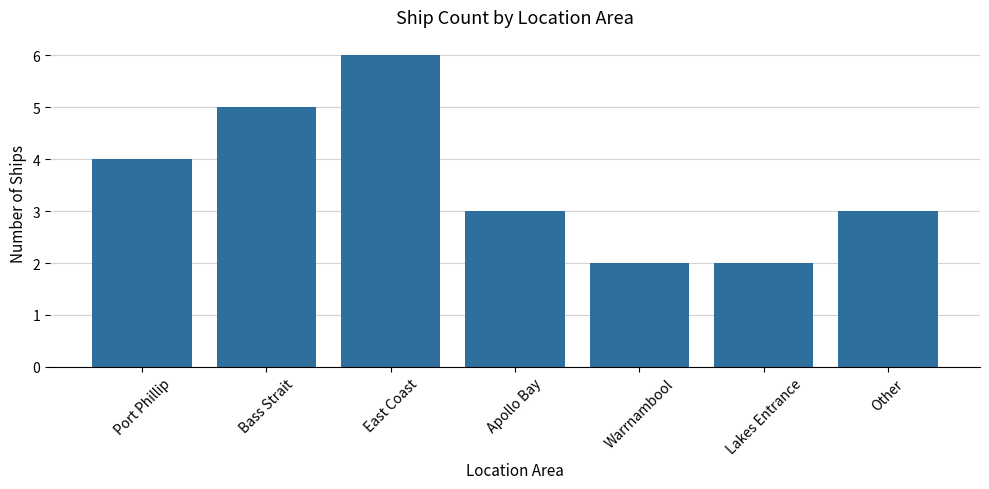

How many bars are there in total?

7